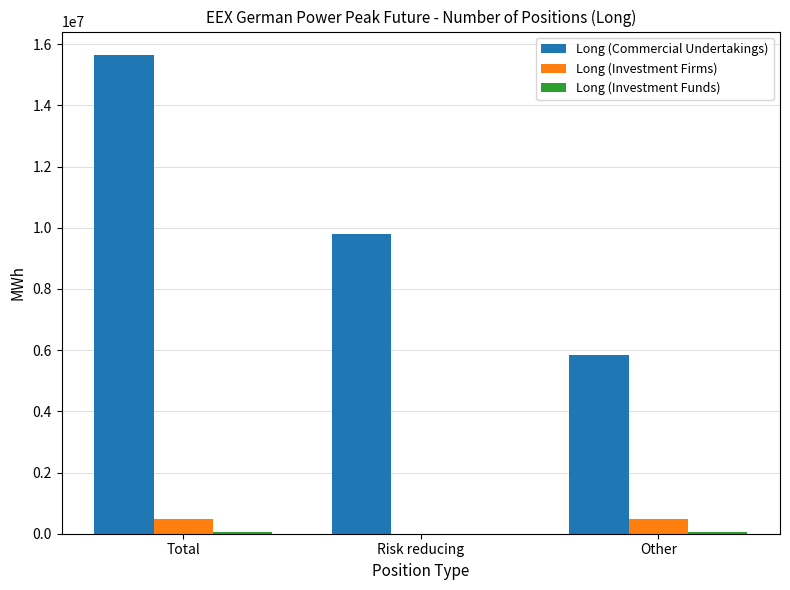

Which series has the largest total across all categories?

Long (Commercial Undertakings)